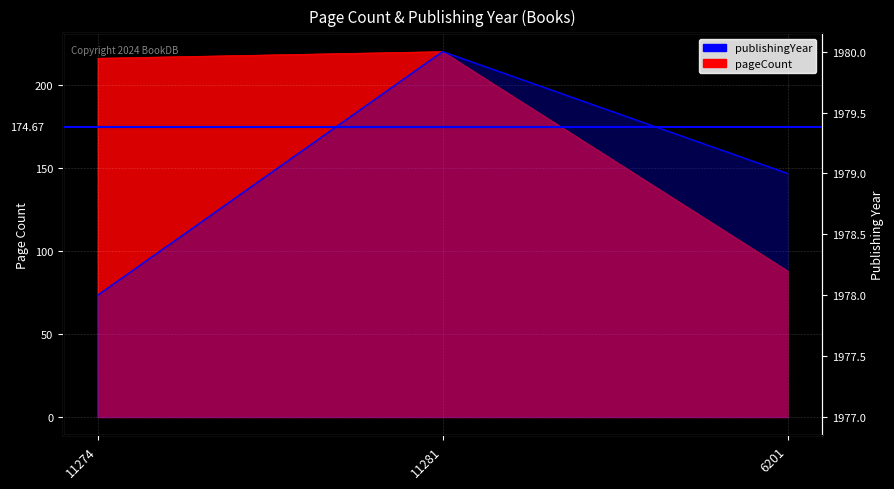

Rank the series by their maximum value, from highest to lowest.

publishingYear, pageCount